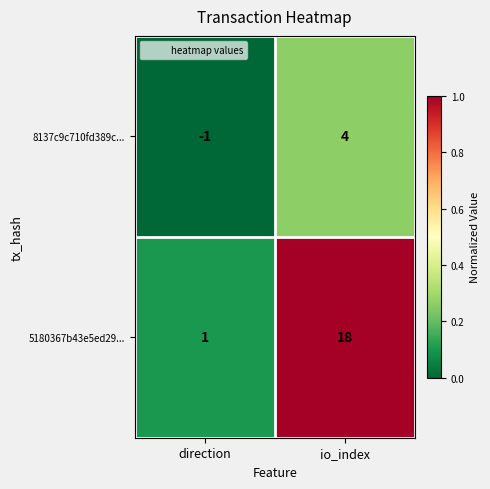

What is the difference between the maximum and minimum values in the 5180367b43e5ed29... series?

17